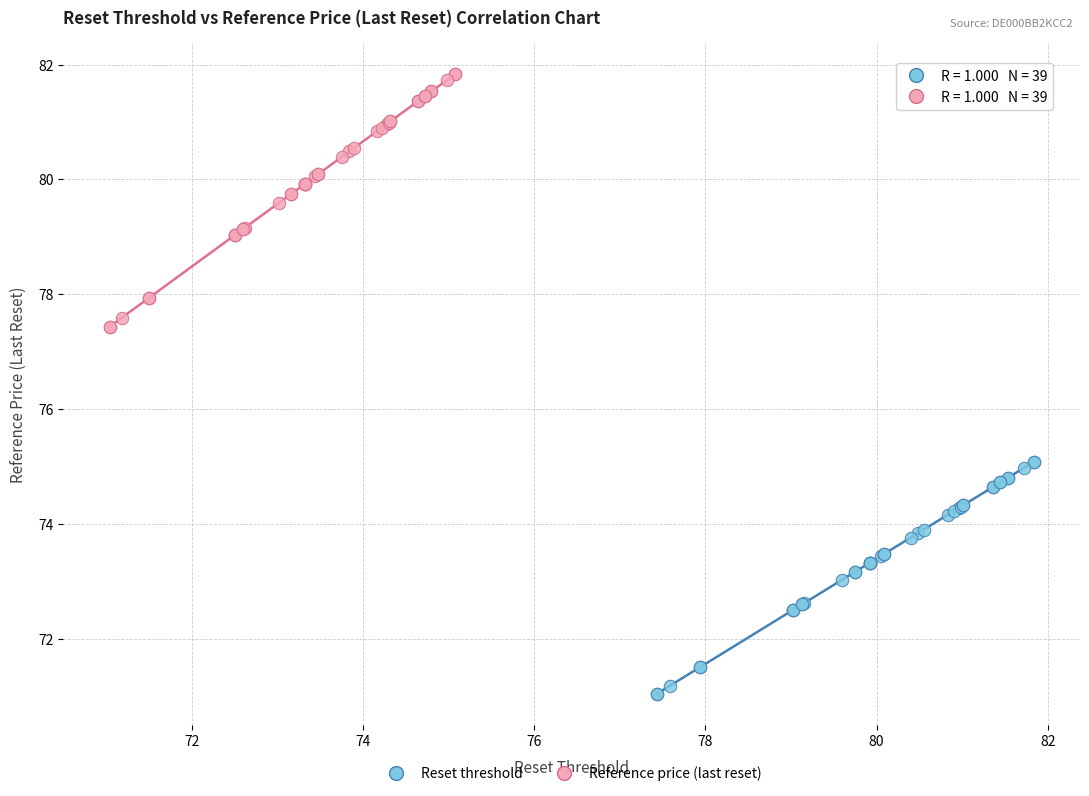

Which series has the largest Y range (max minus min)?

Reference price (last reset)